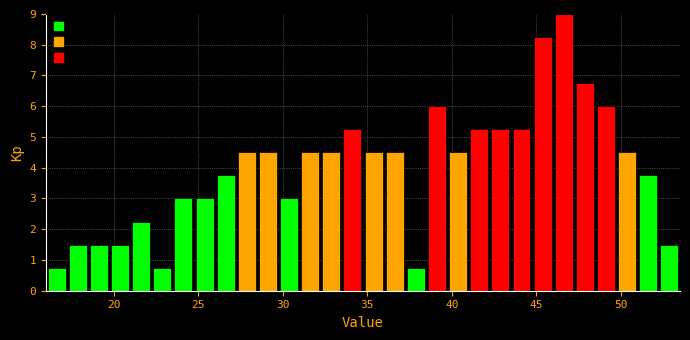

Around what value on the x-axis is the tallest bar? Give the approximate position of its centre, as read against the axis.

46.5